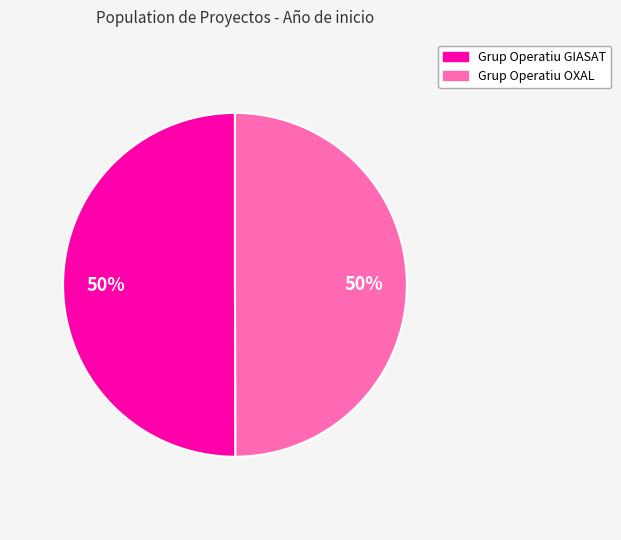

To the nearest percent, what is the combined percentage of Grup Operatiu OXAL and Grup Operatiu GIASAT?

100%